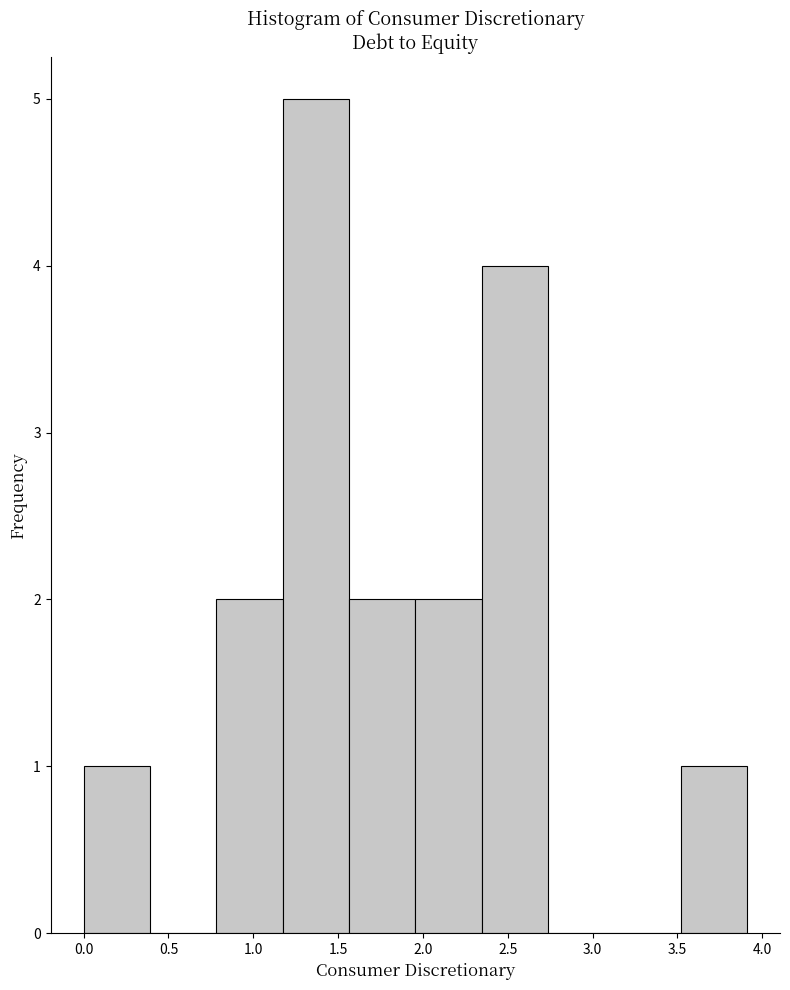

Reading left to right, list every bar in this chart as the range it spans on the x-axis followed by its height. Neither the bar edges nor the heights are printed on the chart, so give them approximately, as read against the axes.

0.00 to 0.40: 1
0.40 to 0.80: 0
0.80 to 1.15: 2
1.15 to 1.55: 5
1.55 to 1.95: 2
1.95 to 2.35: 2
2.35 to 2.75: 4
2.75 to 3.15: 0
3.15 to 3.50: 0
3.50 to 3.90: 1